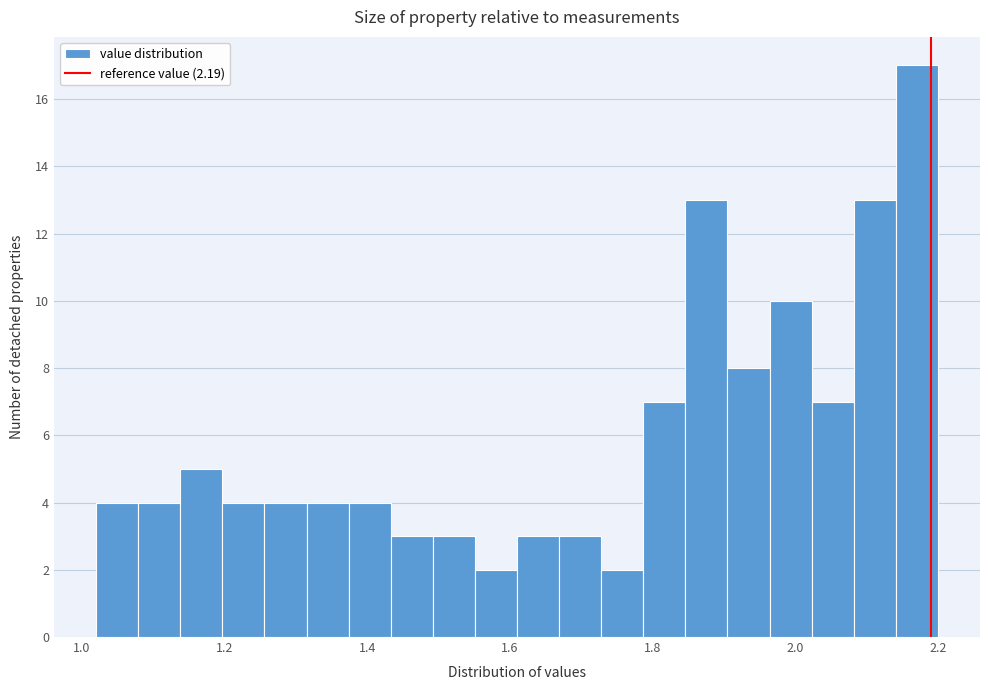

Around what value on the x-axis is the tallest bar? Give the approximate position of its centre, as read against the axis.

2.18